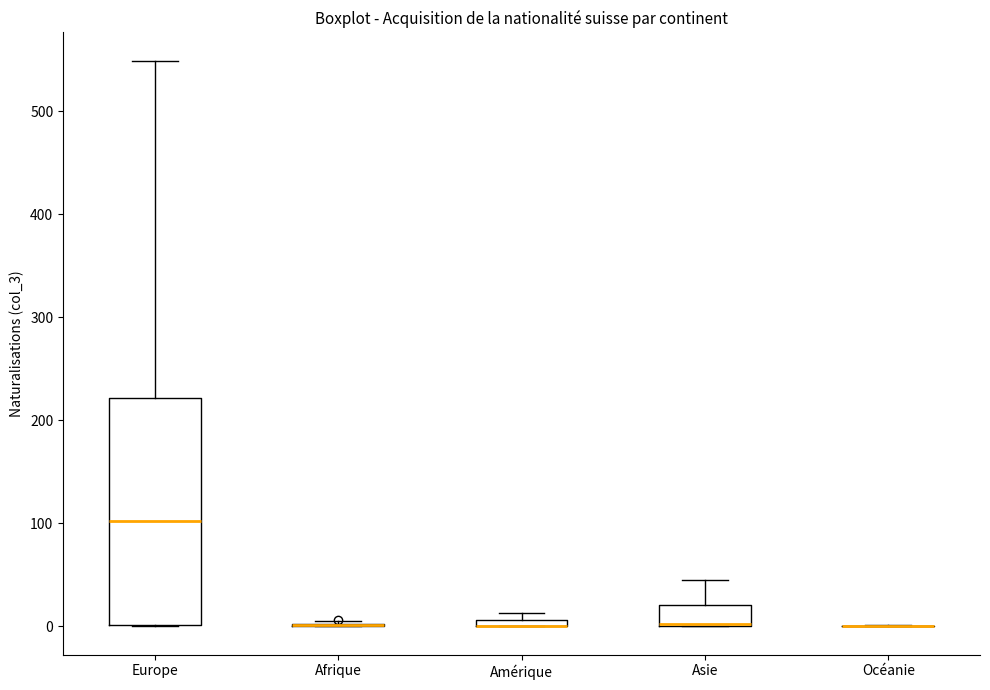

Where does the upper whisker of the box for Europe end on the y-axis? The values are not printed on the chart, so give them approximately, as read against the axis.

550